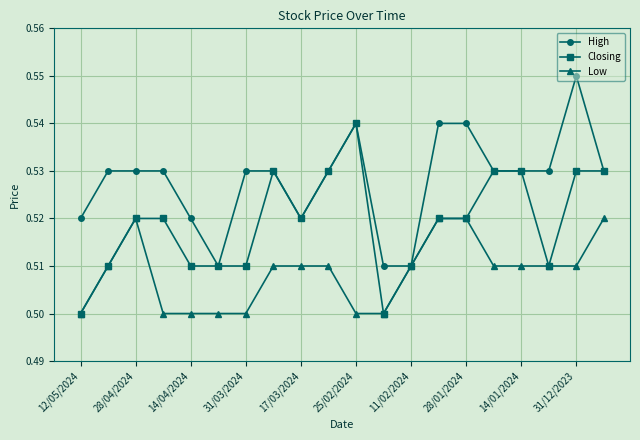

Which series has the largest total across all categories?

High